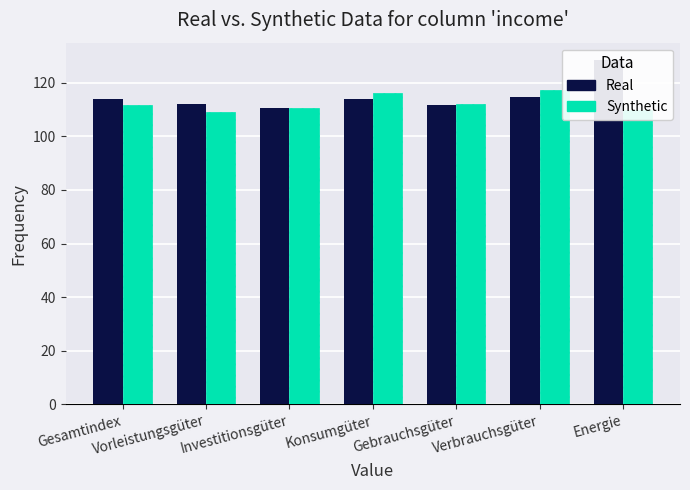

The value of Indexwert_JD_2023 at Gesamtindex is 113.9. True or false?

True